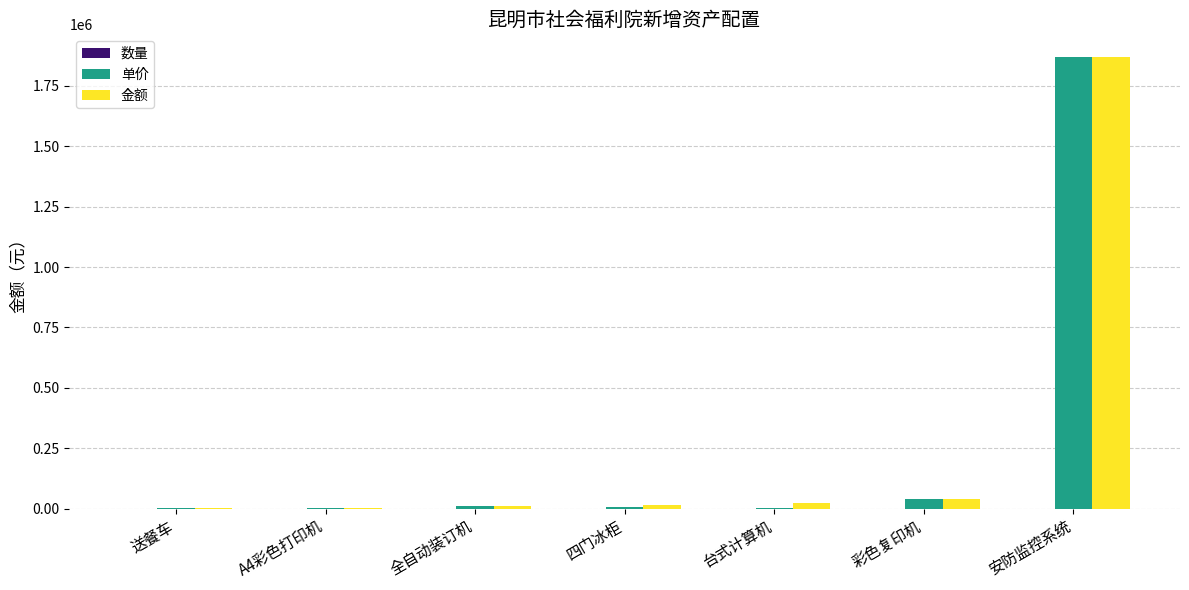

What is the sum of all 单价 values?

1932900